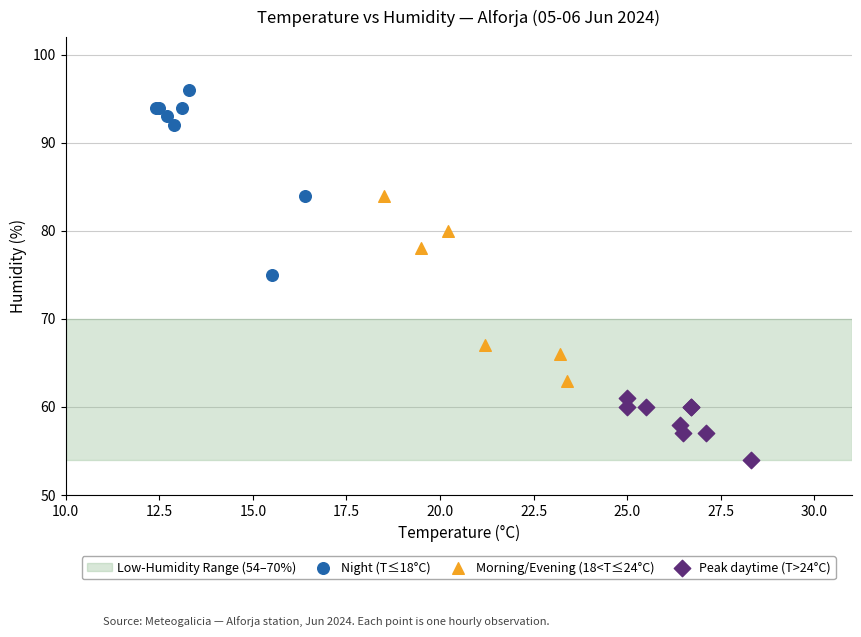

Which series reaches the minimum Y coordinate?

Peak daytime (T>24°C)